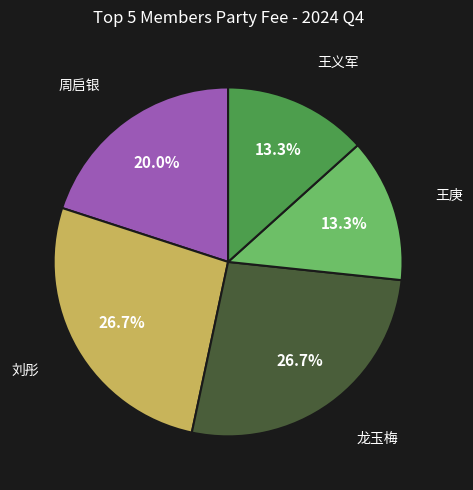

Does any single category account for the majority?

No